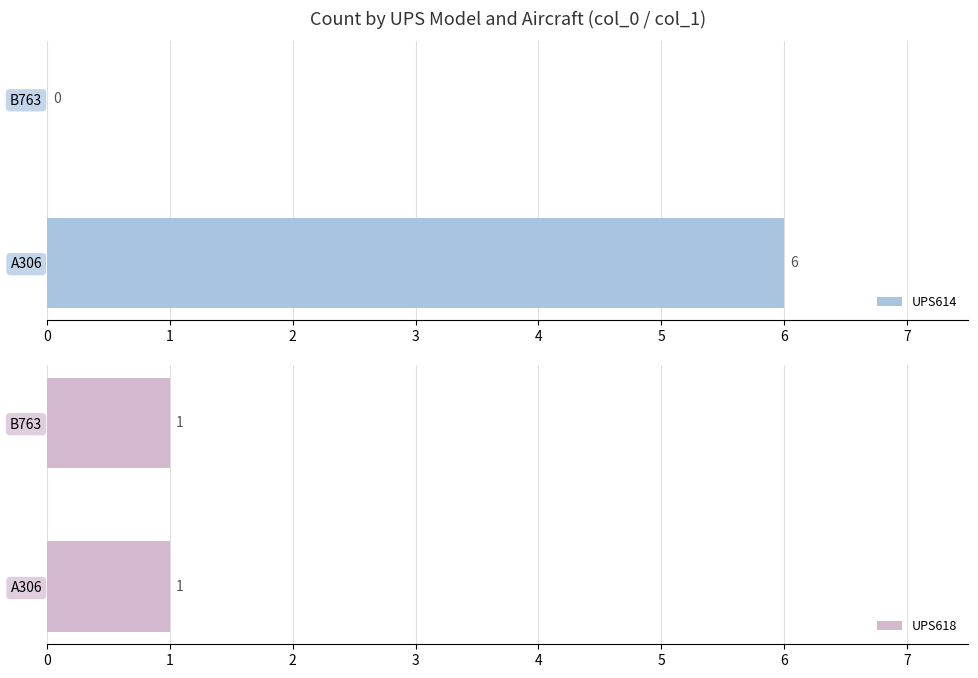

What is the highest value of the UPS614 series?

6